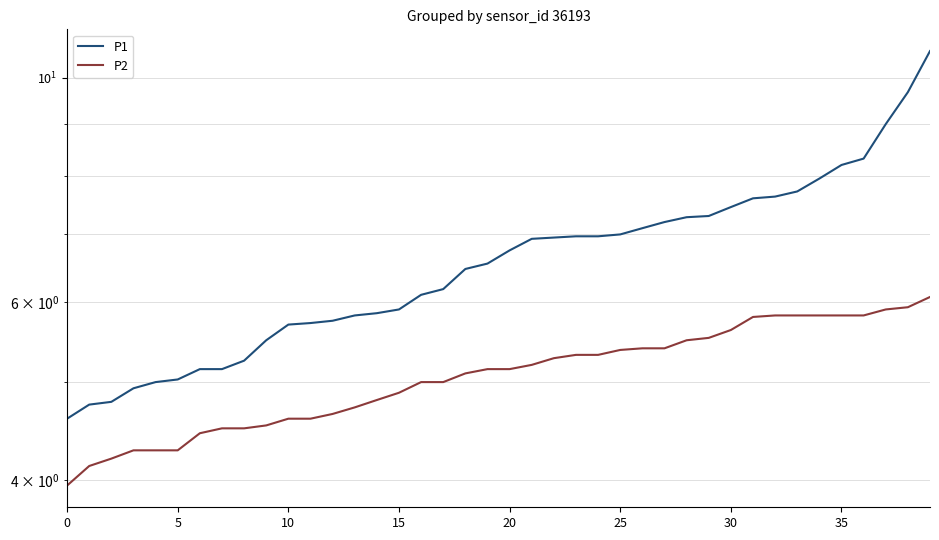

True or false: P1 and P2 cross at least once.

False